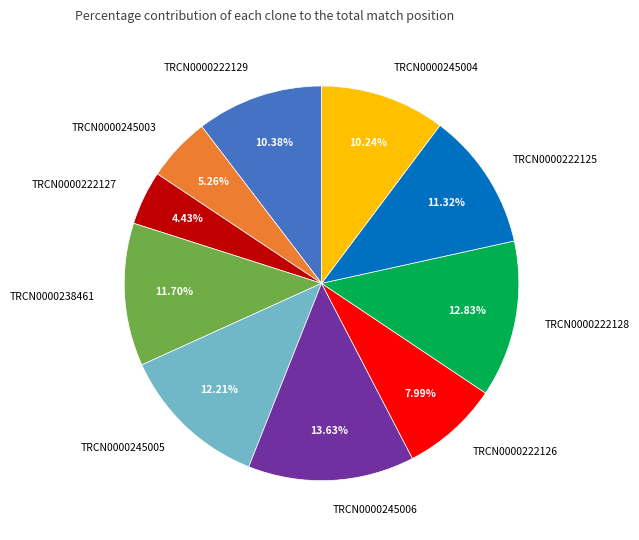

Does any single category account for the majority?

No